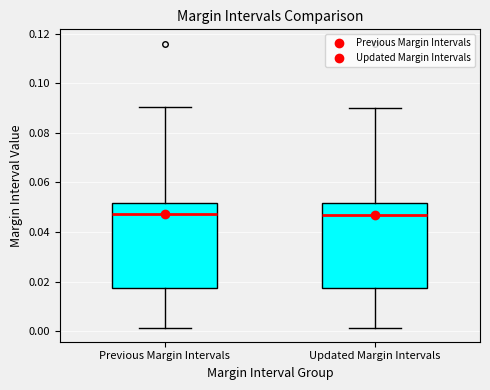

Reading left to right, read every box against the y-axis: the position of its median line, the range the box covers, and the ends of its whiskers. The values are not printed on the chart, so give them approximately, as read against the axis.

Previous Margin Intervals: median 0.048, box 0.018 to 0.052, whiskers 0.002 to 0.090
Updated Margin Intervals: median 0.046, box 0.018 to 0.052, whiskers 0.002 to 0.090